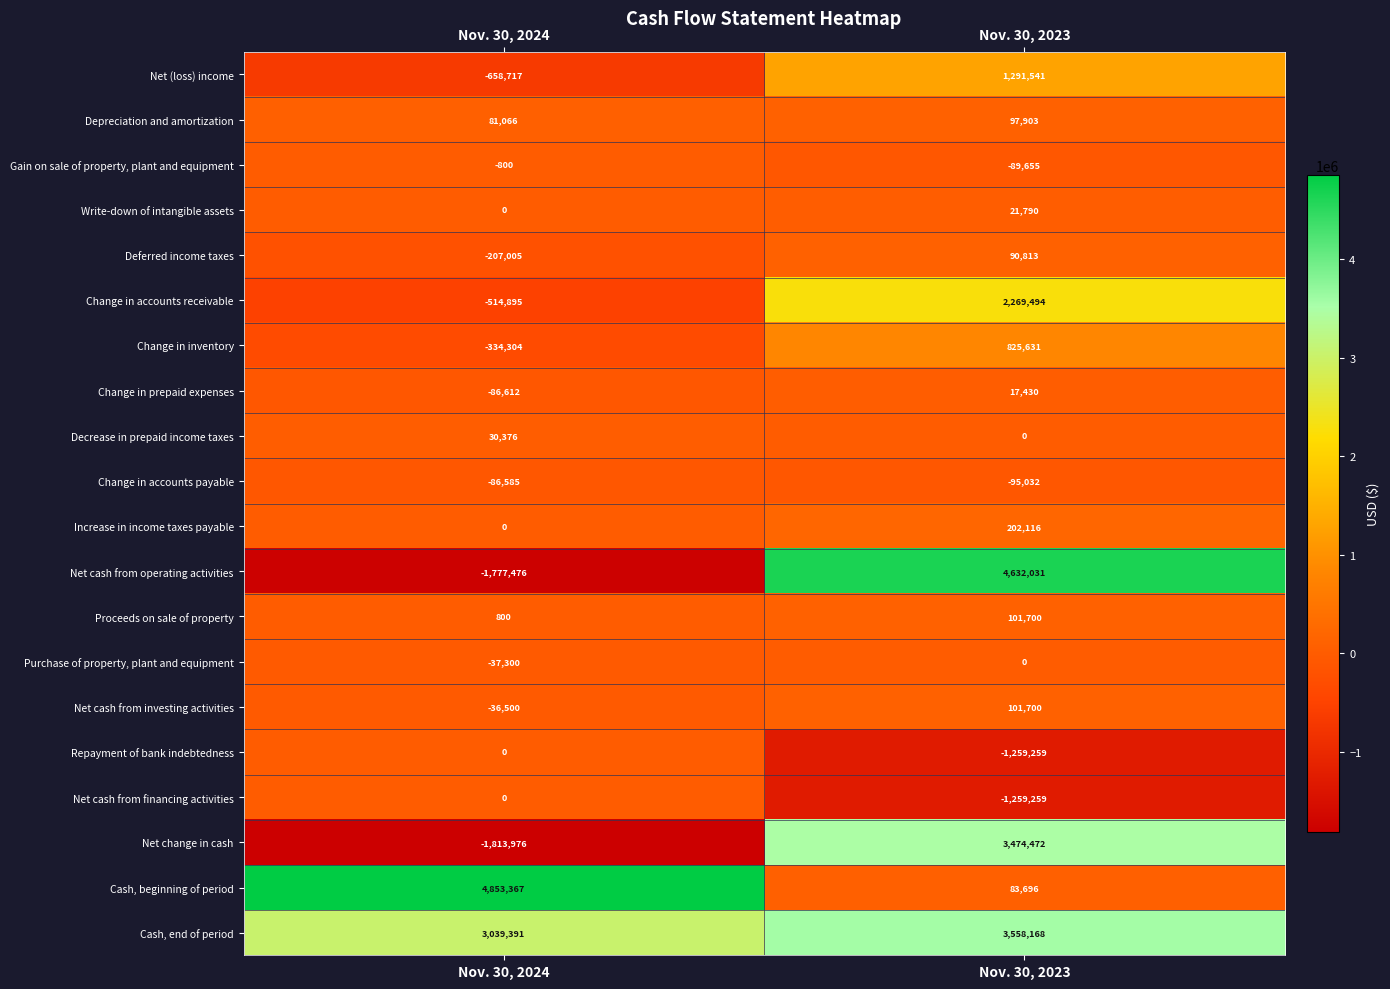

At how many categories does at least one series exceed 452530?

2